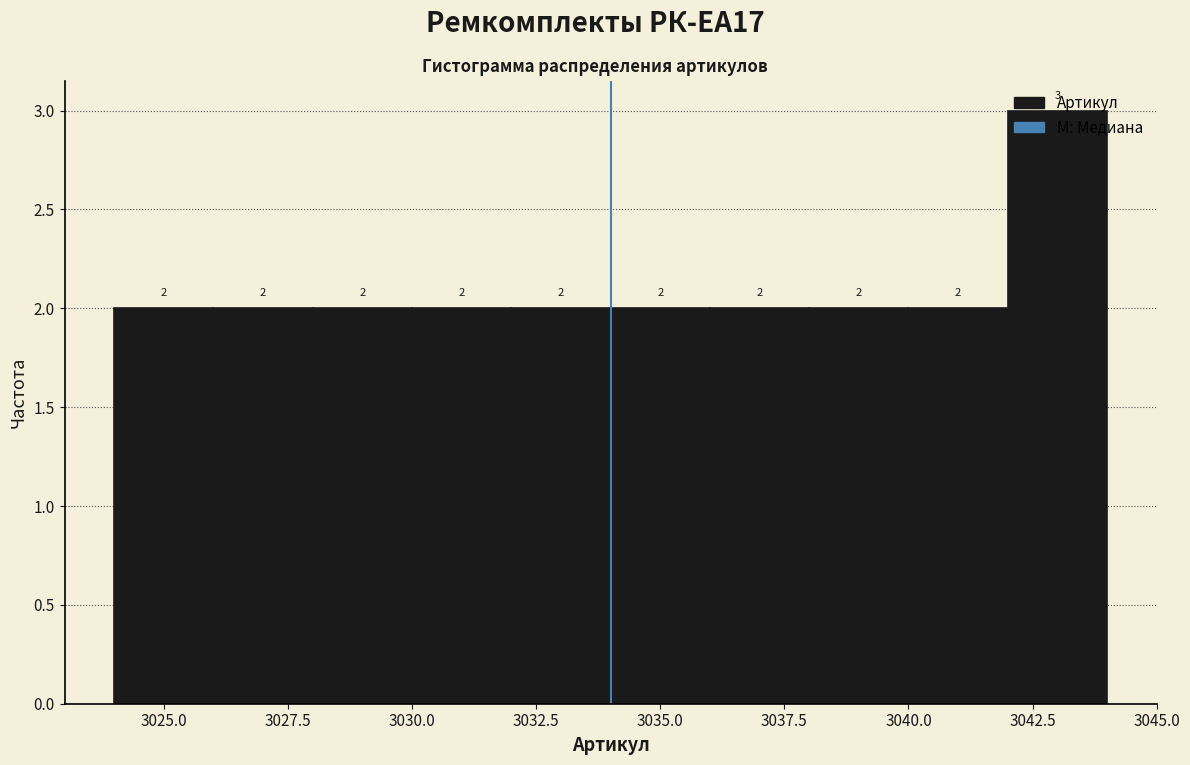

Reading left to right, transcribe this chart: for each bar, give the range it covers on the x-axis and its height.

3024 to 3026: 2
3026 to 3028: 2
3028 to 3030: 2
3030 to 3032: 2
3032 to 3034: 2
3034 to 3036: 2
3036 to 3038: 2
3038 to 3040: 2
3040 to 3042: 2
3042 to 3044: 3